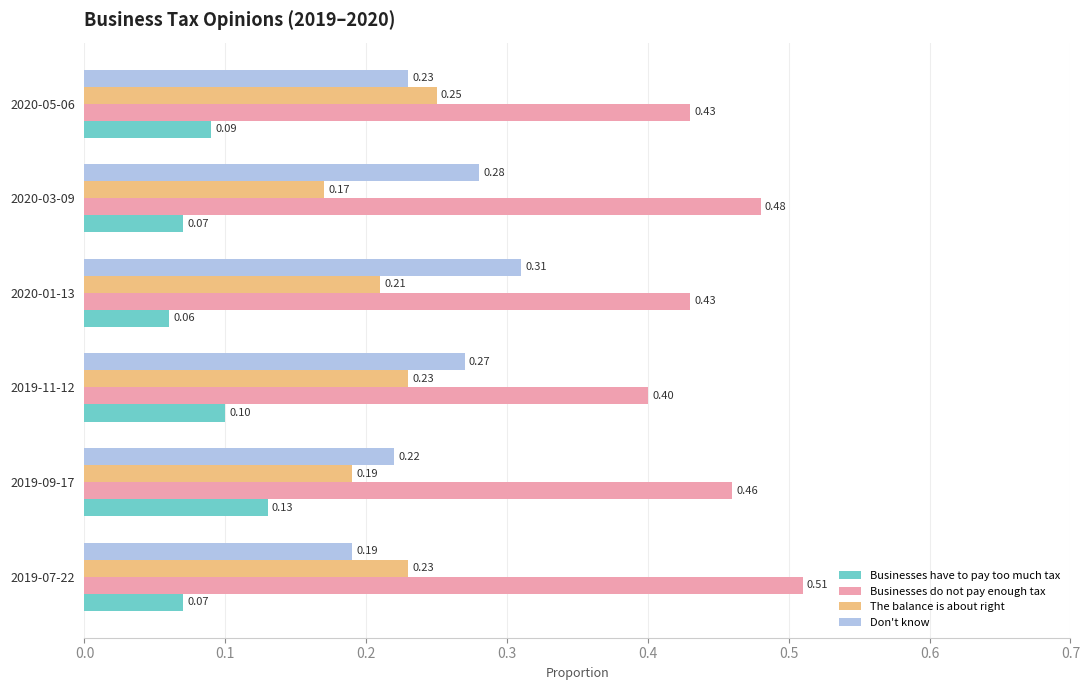

Rank the series by their maximum value, from lowest to highest.

Businesses have to pay too much tax, The balance is about right, Don't know, Businesses do not pay enough tax